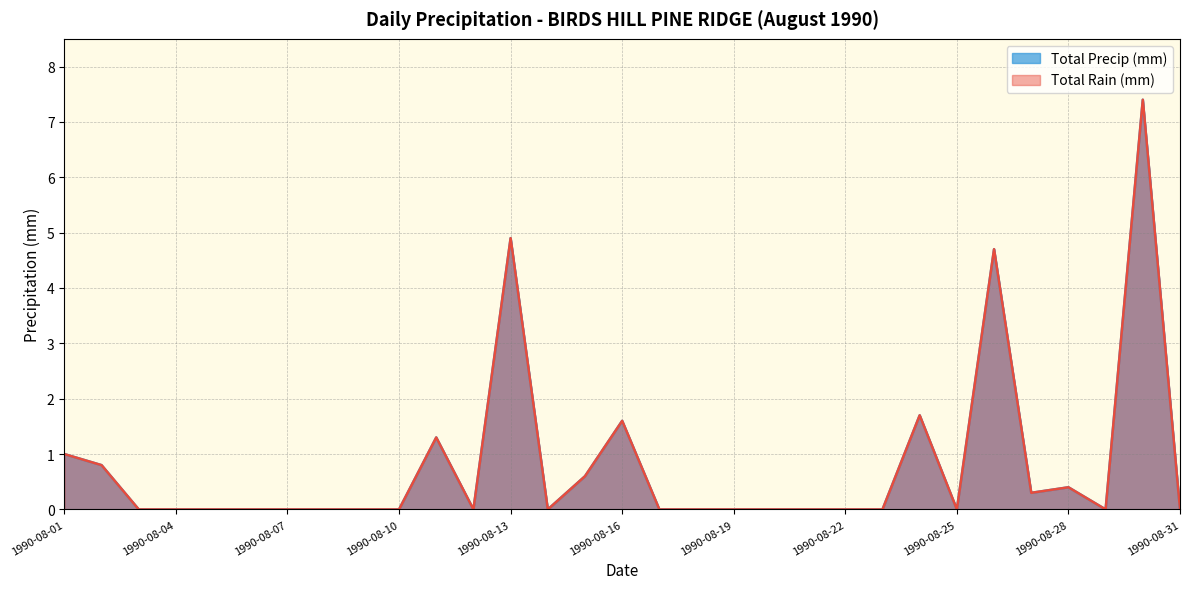

What is the average value of the Total Precip (mm) series?

0.8